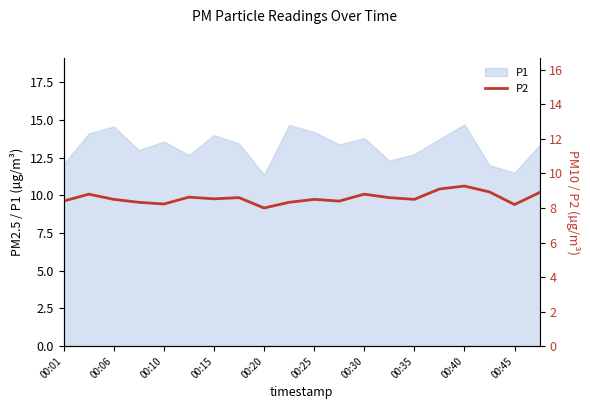

The value of P1 at 00:35 is 12.7. True or false?

True